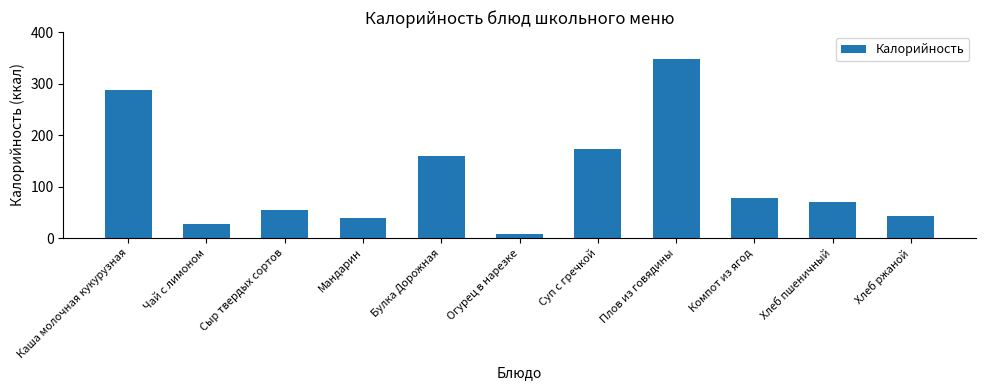

What is the difference between the values at Плов из говядины and Каша молочная кукурузная?

61.2